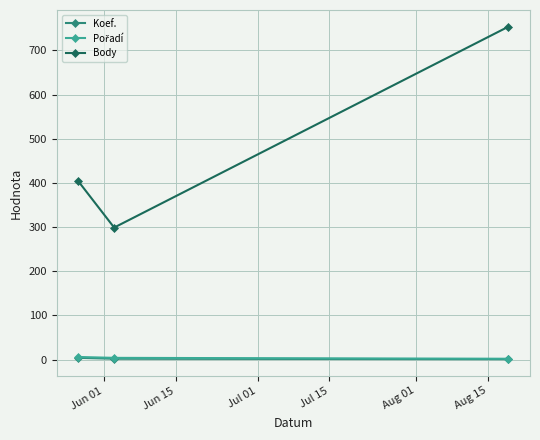

What is the maximum value shown in the chart?

754